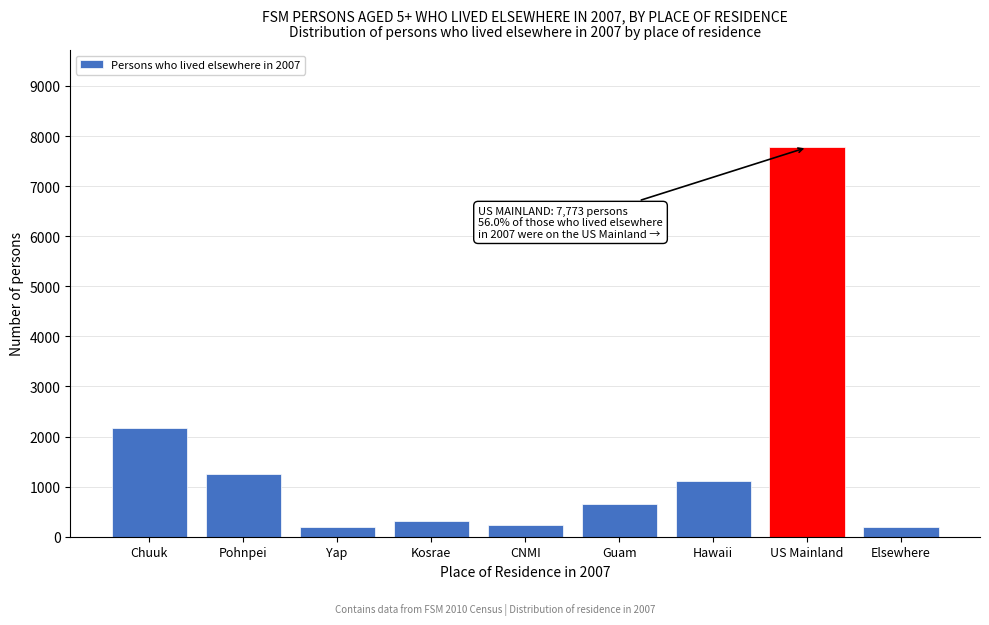

What is the change in value from CNMI to Hawaii?

+890